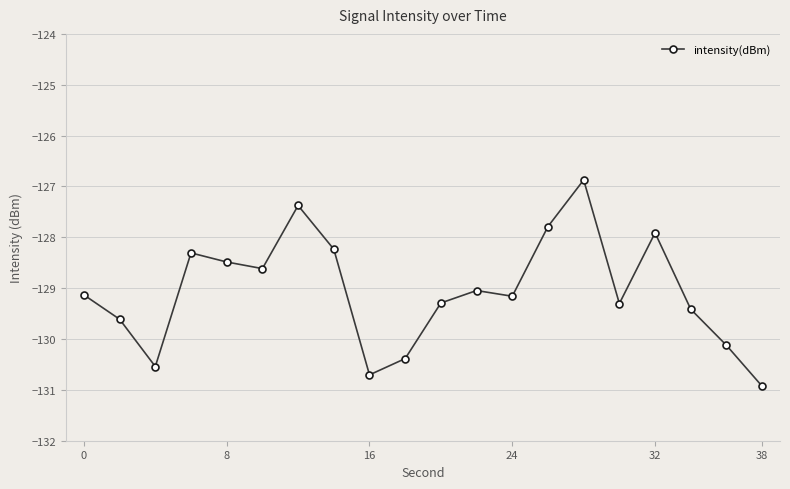

What is the maximum value shown in the chart?

-126.9